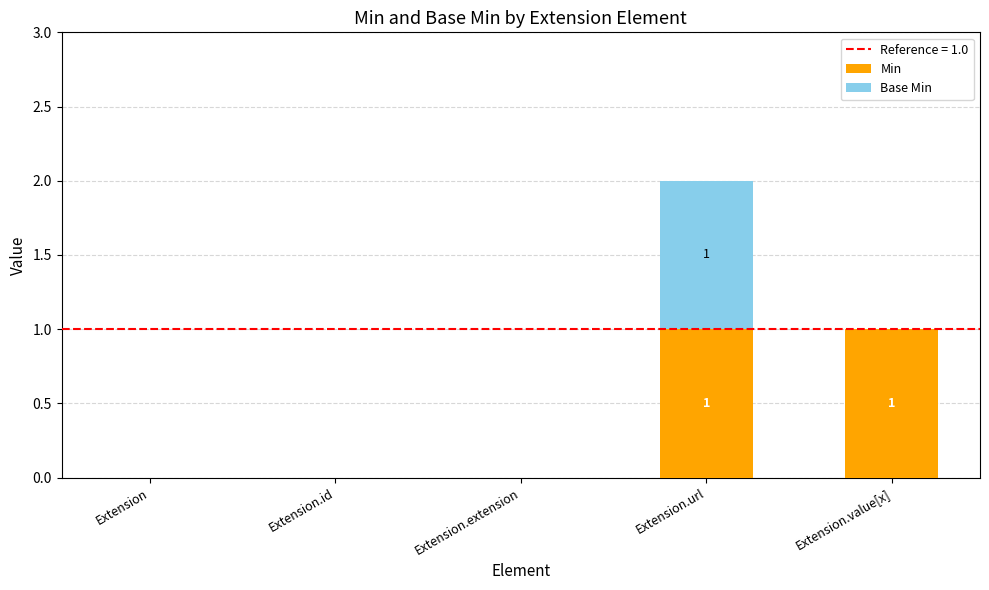

True or false: Min has a value of 0 at Extension.id.

True